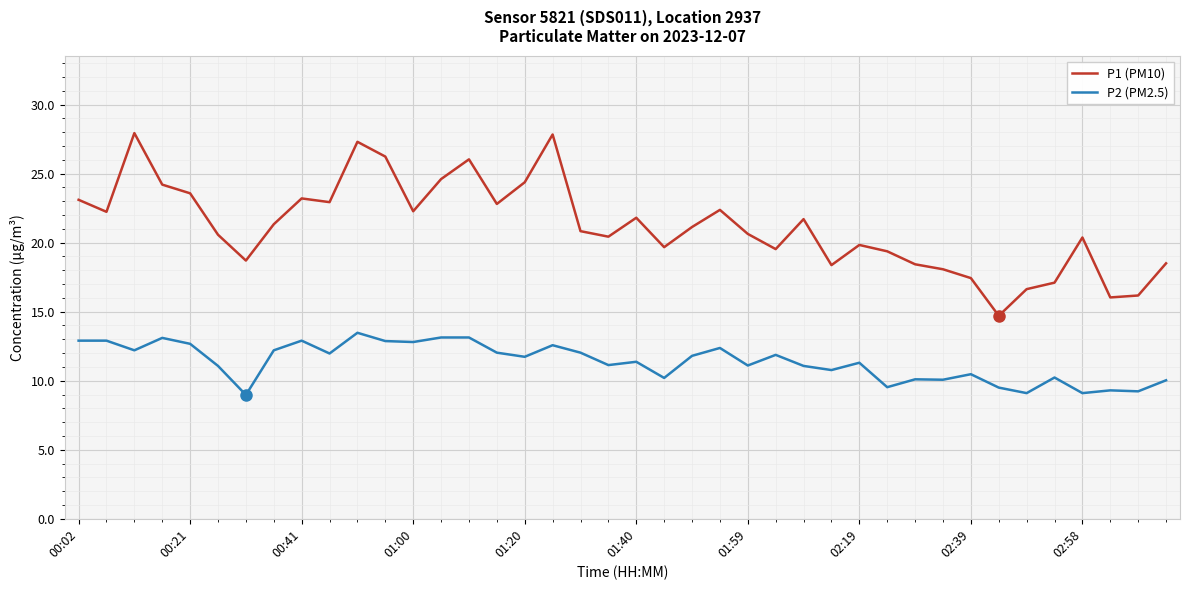

In P2 (PM2.5), how many points are lower than both neighbors (excluding endpoints)?

14